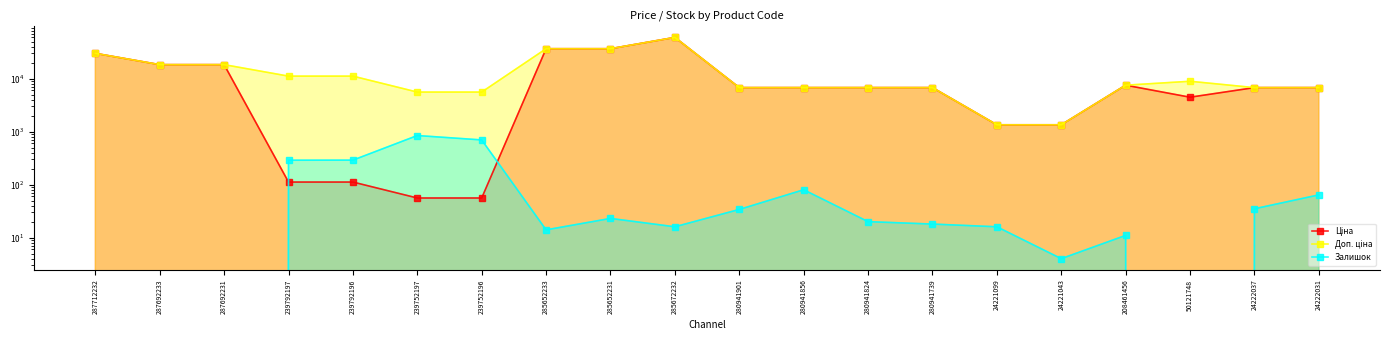

How many values in the Ціна series are below 6787?

7